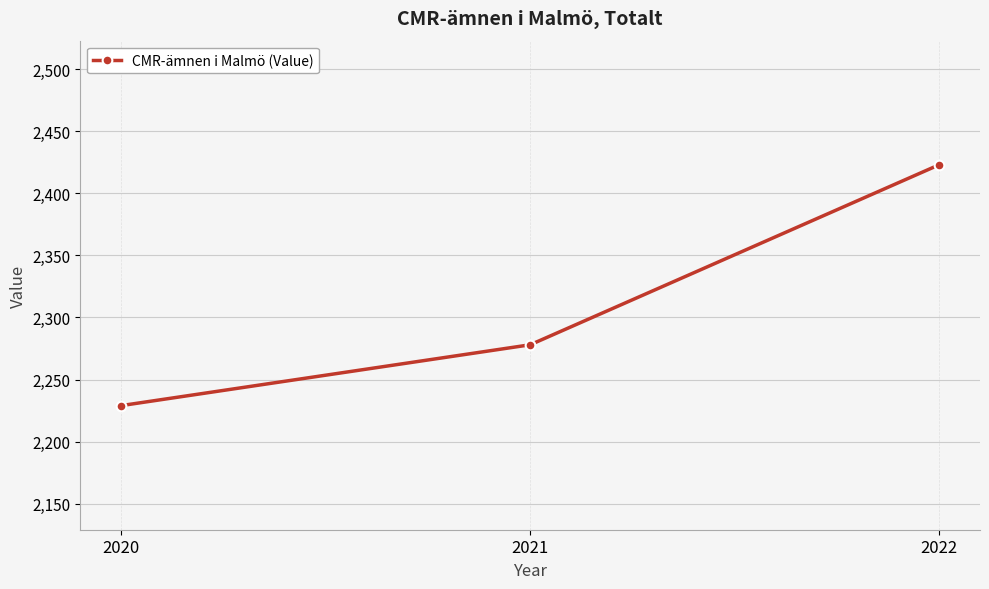

Reading left to right, extract all data points from this chart.

2020=2229	2021=2278	2022=2423